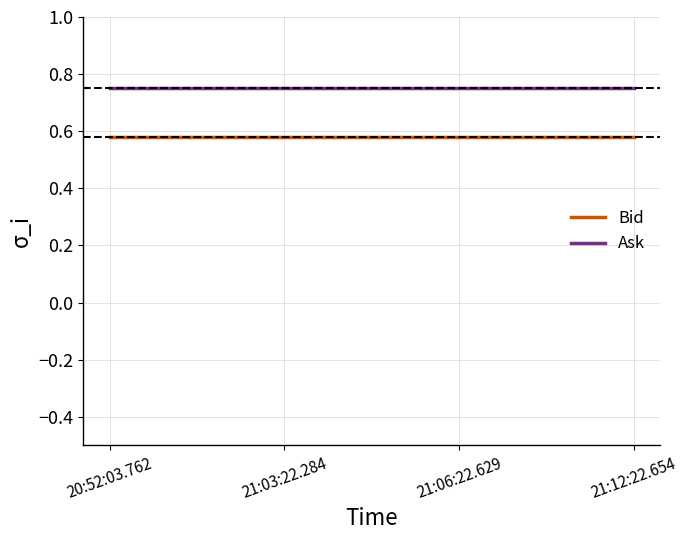

Rank the series by their average value, from lowest to highest.

Bid, Ask